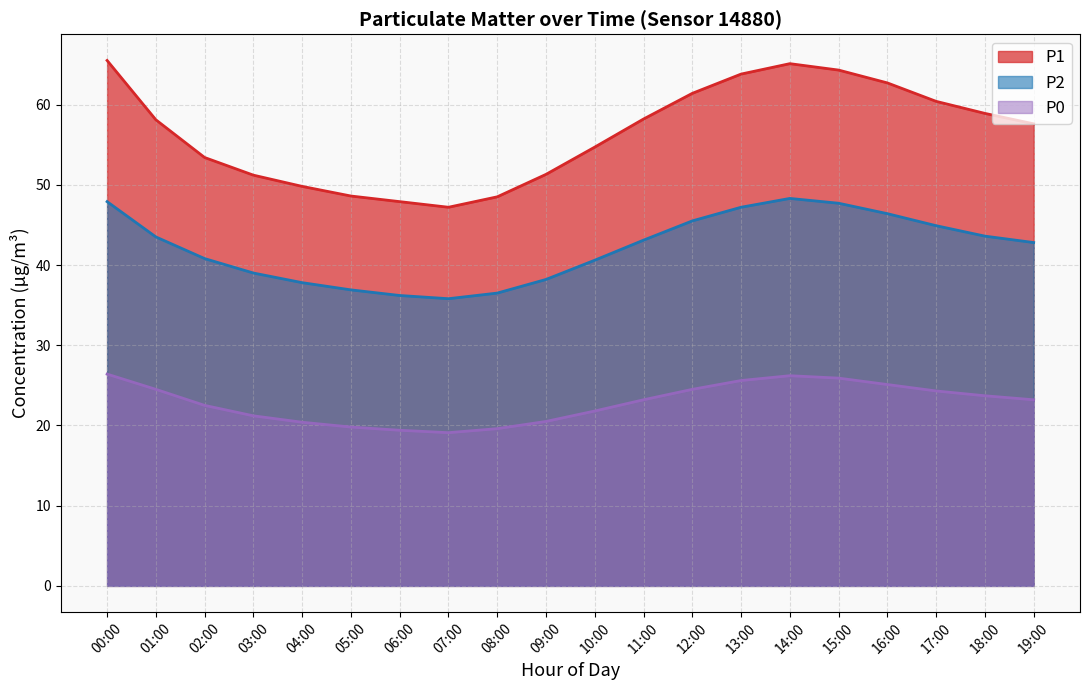

At which category is the sum across all series the highest?

00:00